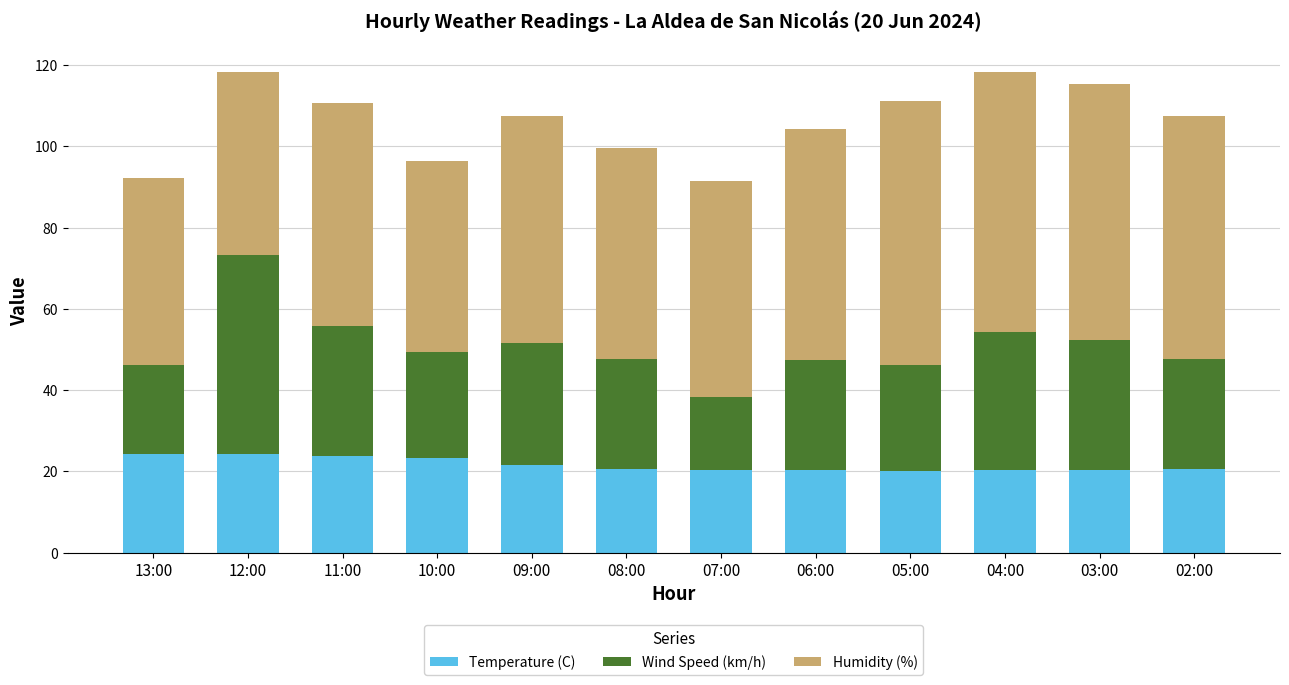

What is the total value across all series at 02:00?

107.6